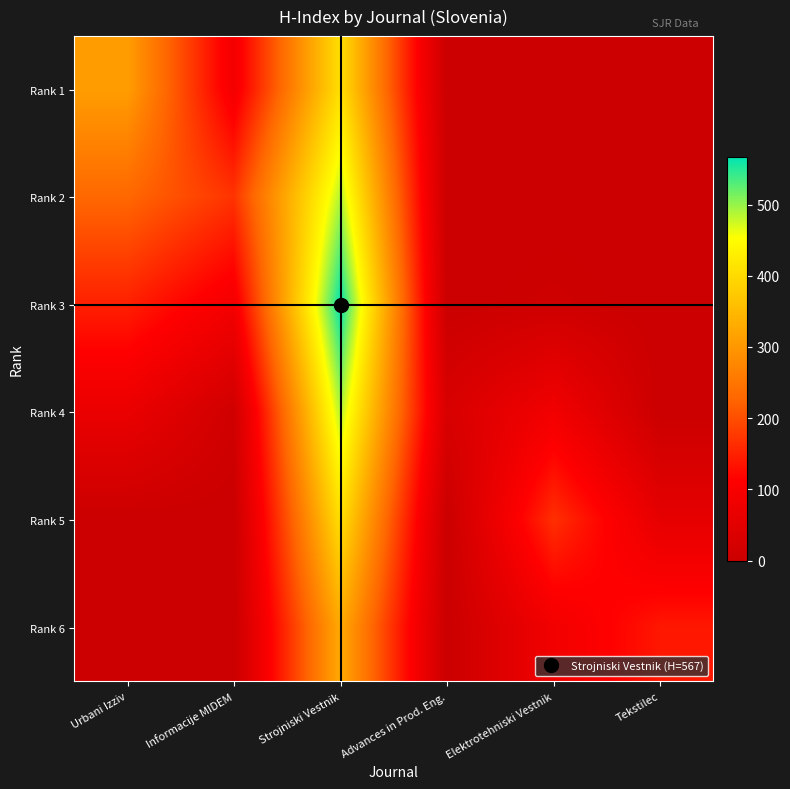

Reading right to left, transcribe all the data shown in this chart.

Rank 1: Tekstilec=0	Elektrotehniski Vestnik=0	Advances in Prod. Eng.=0	Strojniski Vestnik=407	Informacije MIDEM=91	Urbani Izziv=310
Rank 2: Tekstilec=0	Elektrotehniski Vestnik=0	Advances in Prod. Eng.=0	Strojniski Vestnik=487	Informacije MIDEM=171	Urbani Izziv=230
Rank 3: Tekstilec=0	Elektrotehniski Vestnik=7	Advances in Prod. Eng.=0	Strojniski Vestnik=567	Informacije MIDEM=91	Urbani Izziv=150
Rank 4: Tekstilec=0	Elektrotehniski Vestnik=87	Advances in Prod. Eng.=29	Strojniski Vestnik=487	Informacije MIDEM=11	Urbani Izziv=70
Rank 5: Tekstilec=60	Elektrotehniski Vestnik=167	Advances in Prod. Eng.=0	Strojniski Vestnik=407	Informacije MIDEM=0	Urbani Izziv=0
Rank 6: Tekstilec=140	Elektrotehniski Vestnik=87	Advances in Prod. Eng.=0	Strojniski Vestnik=327	Informacije MIDEM=0	Urbani Izziv=0